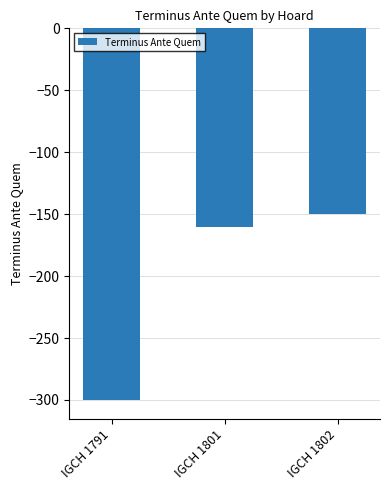

Reading left to right, list all the values displayed in this chart.

IGCH 1791=-300	IGCH 1801=-160	IGCH 1802=-150